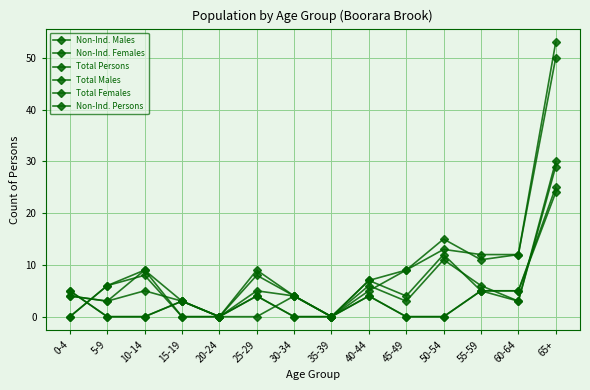

How many lines are shown in the chart?

6